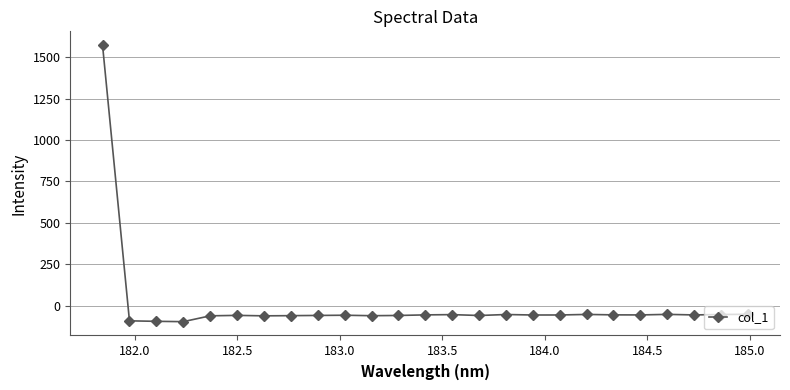

How many lines are shown in the chart?

1